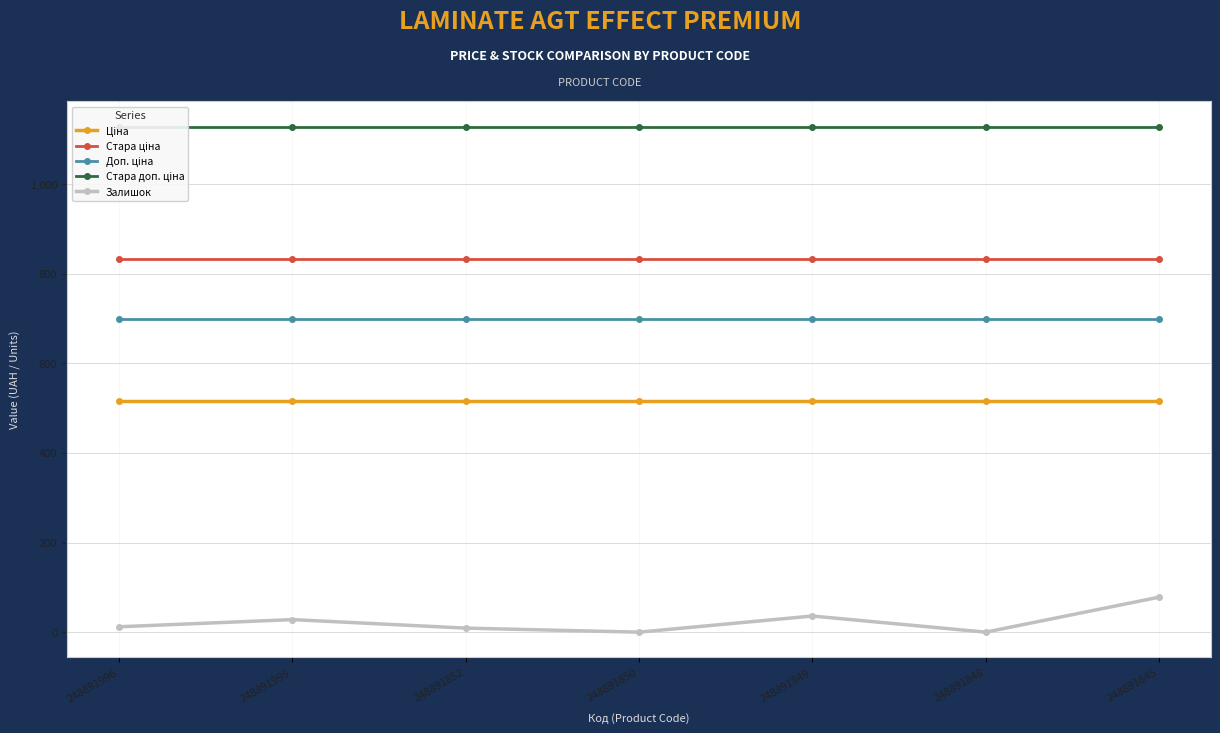

At which category is the sum across all series the highest?

248891845